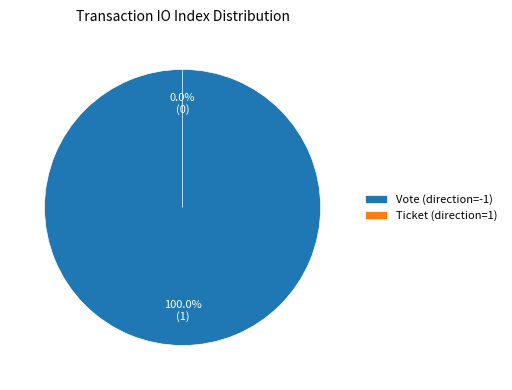

Is it true that Ticket (direction=1) is 0% of the pie?

True